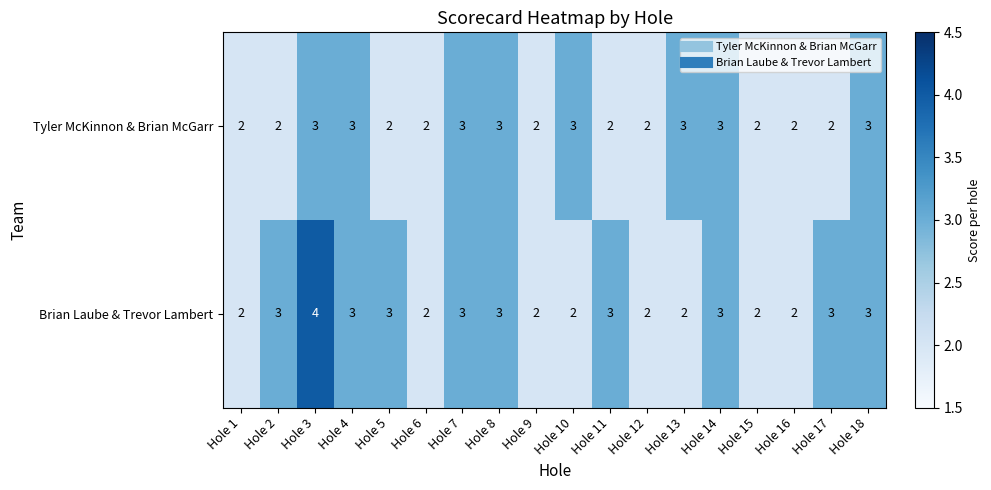

What is the average value of the Brian Laube & Trevor Lambert series?

3